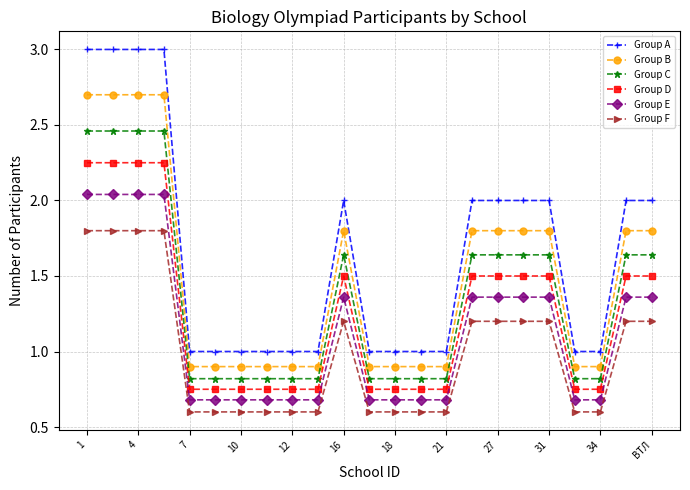

What is the sum of all Group B values?

34.2